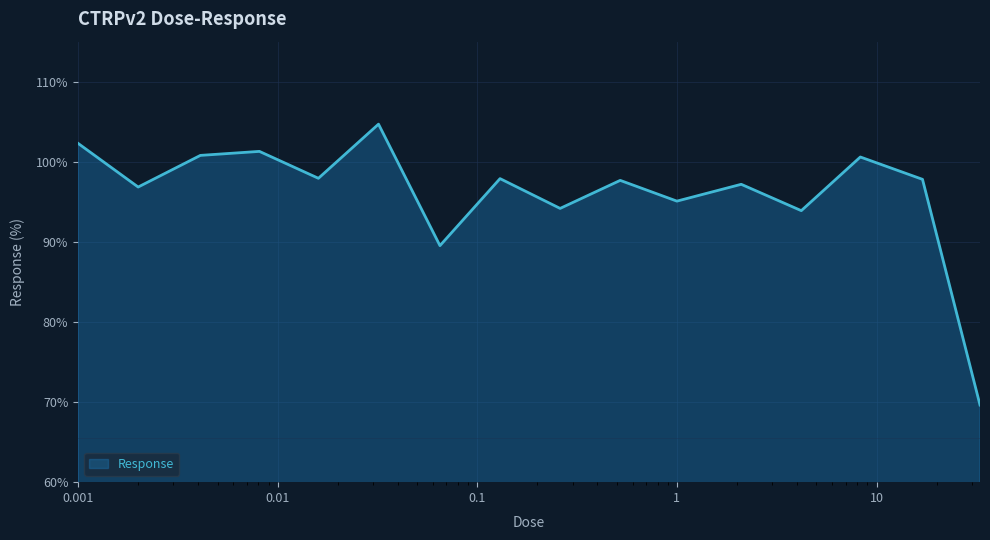

What is the minimum value shown in the chart?

69.6